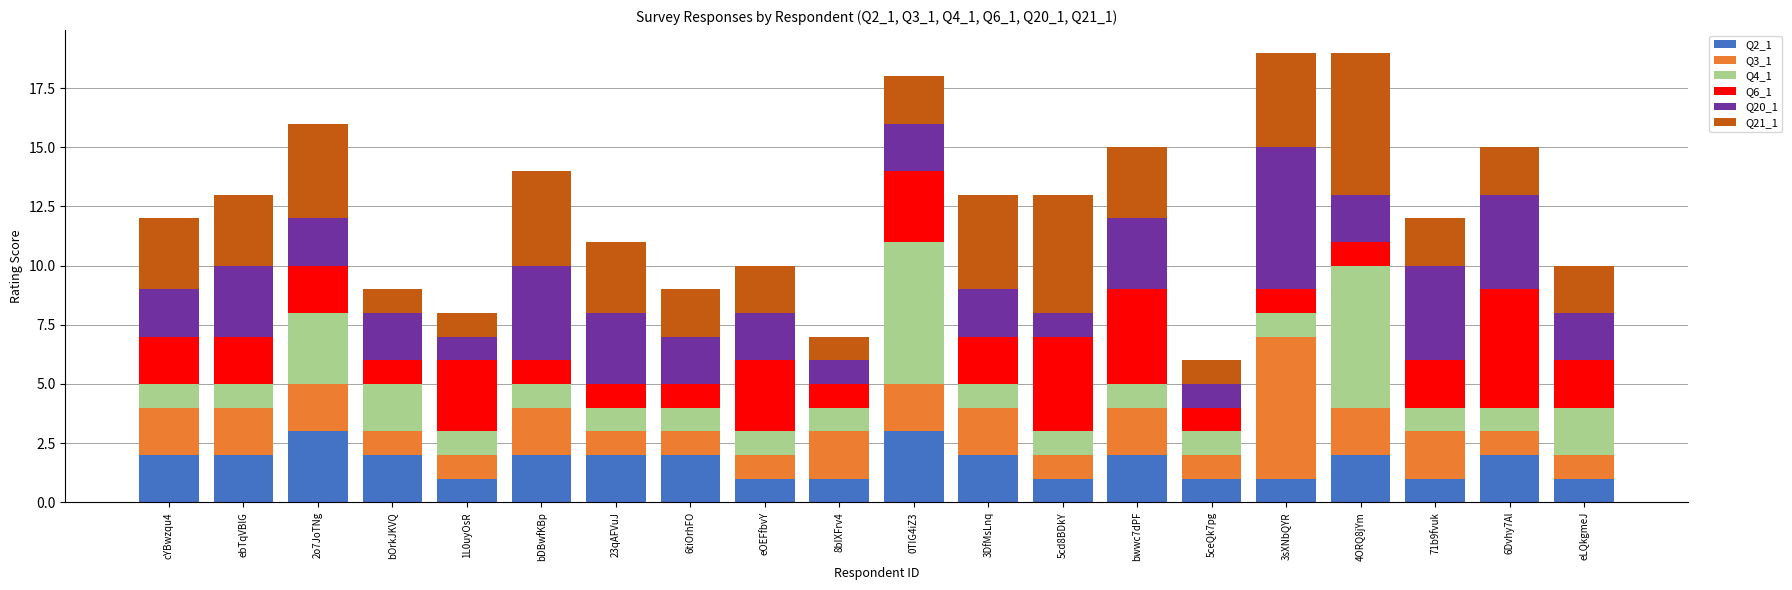

What is the total value across all series at eOEFfbvY?

10